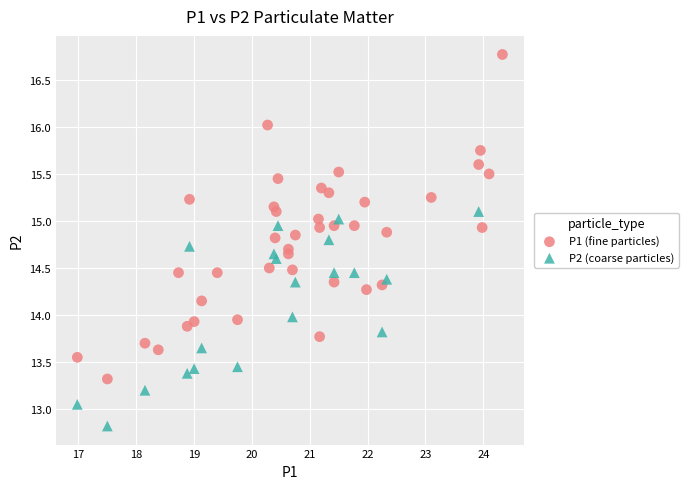

Which series has the largest Y range (max minus min)?

P1 (fine particles)